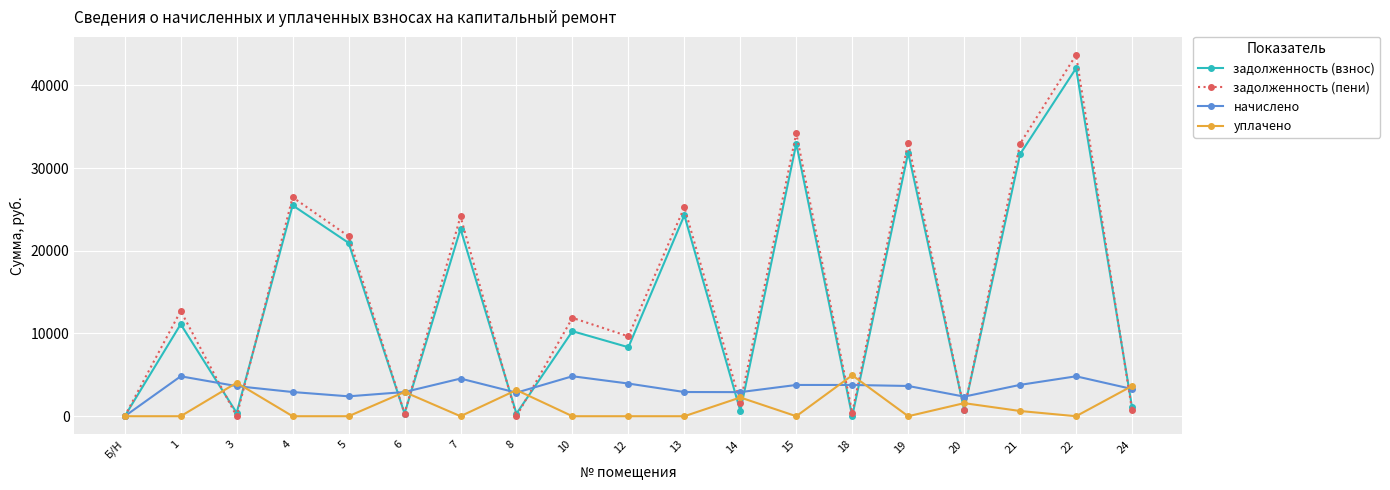

What is the value of the уплачено point at the 14th from the left?

4950.9